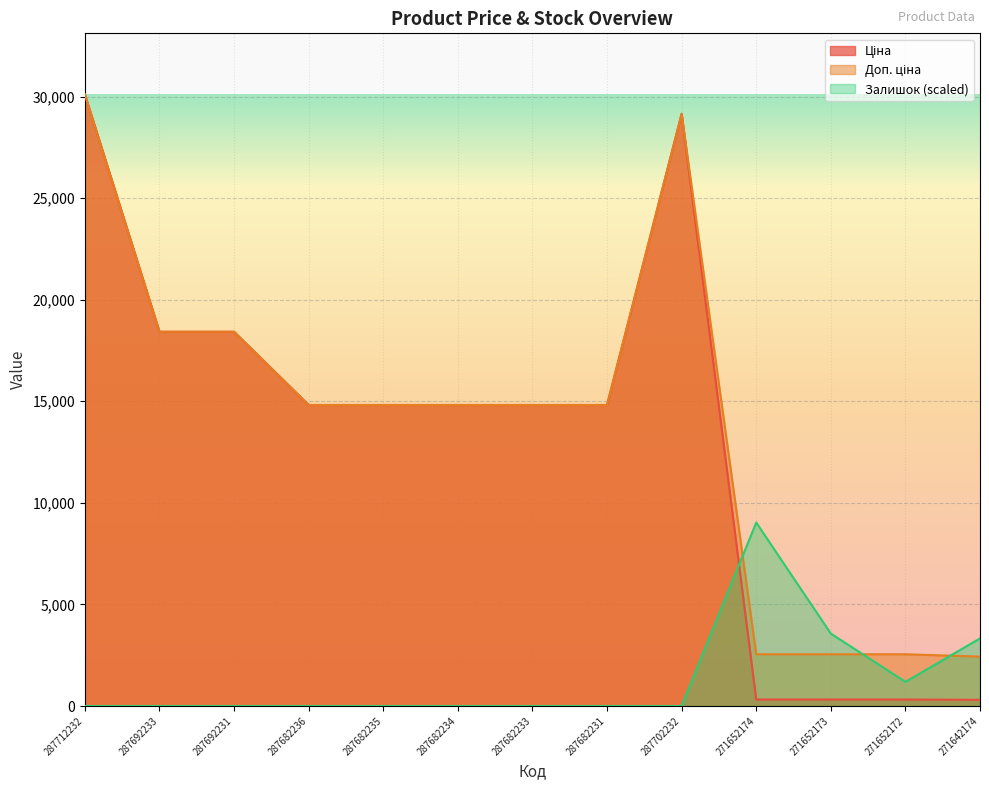

What is the label of the 5th point from the left?

287682235